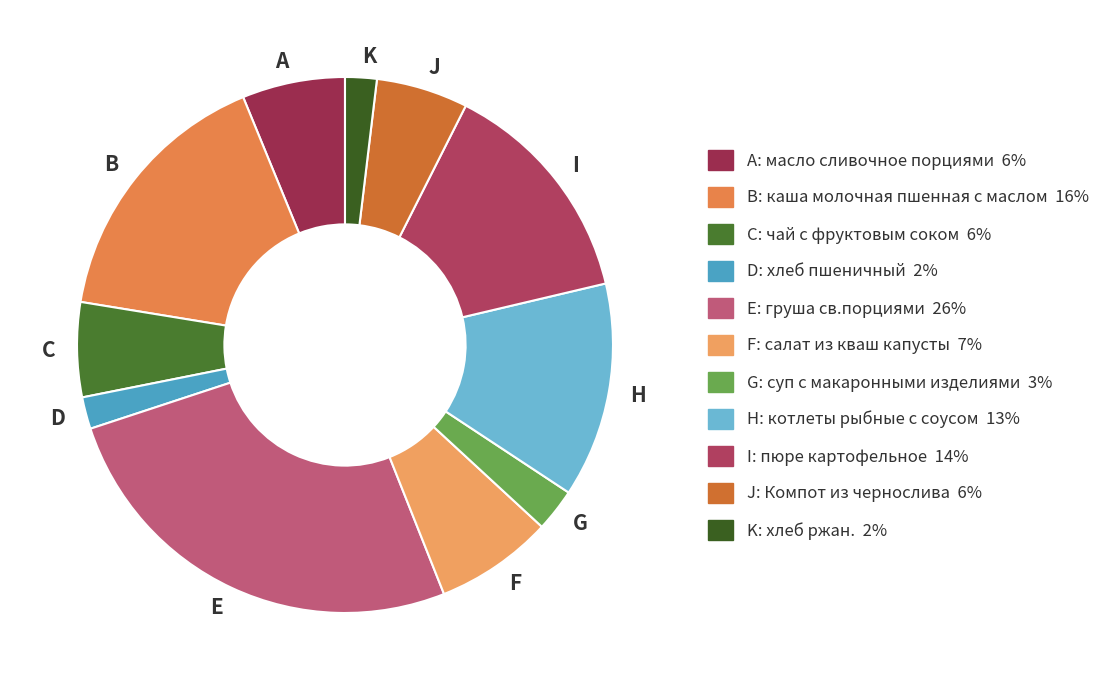

Combined, do G and C account for over 50%?

No